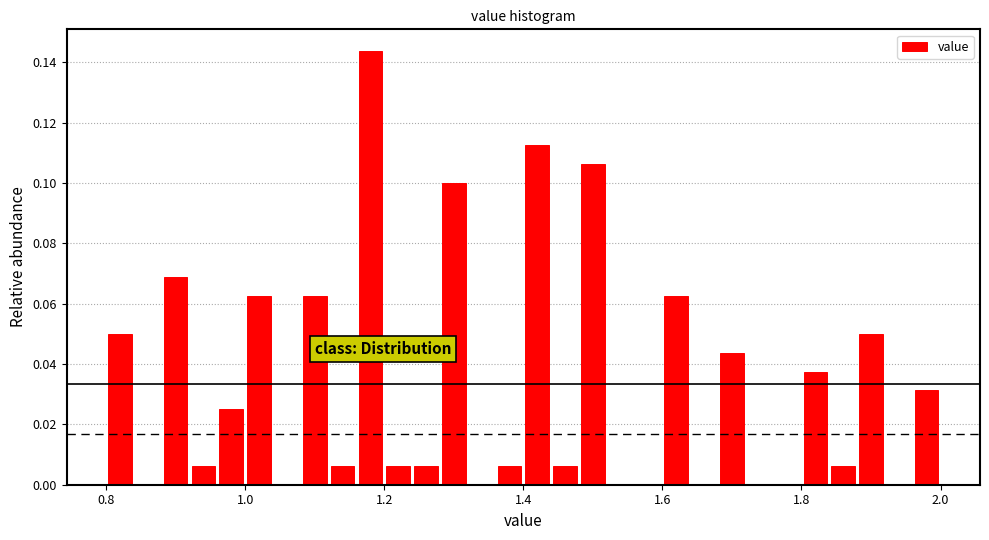

Read against the x-axis, roughly where is the centre of the tallest bar?

1.18